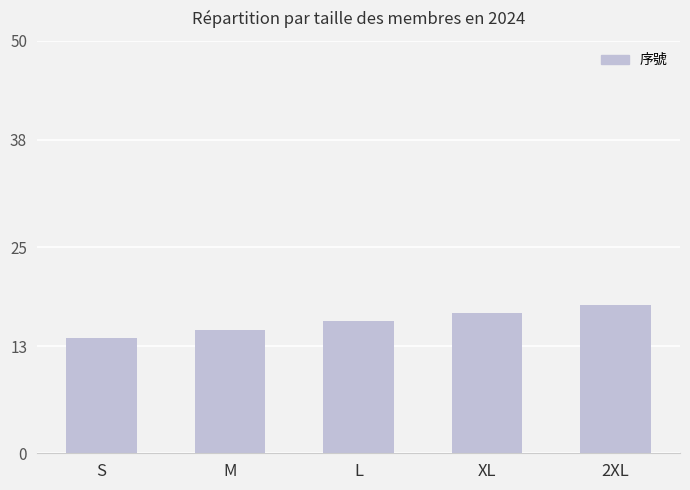

What is the sum of the values at M and L?

31